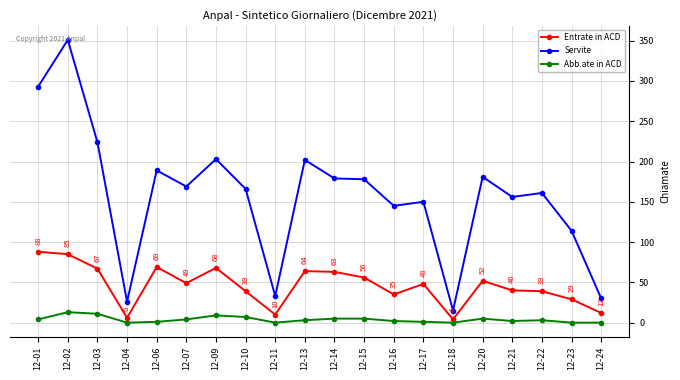

What are all the series names shown in the legend?

Entrate in ACD, Servite, Abb.ate in ACD